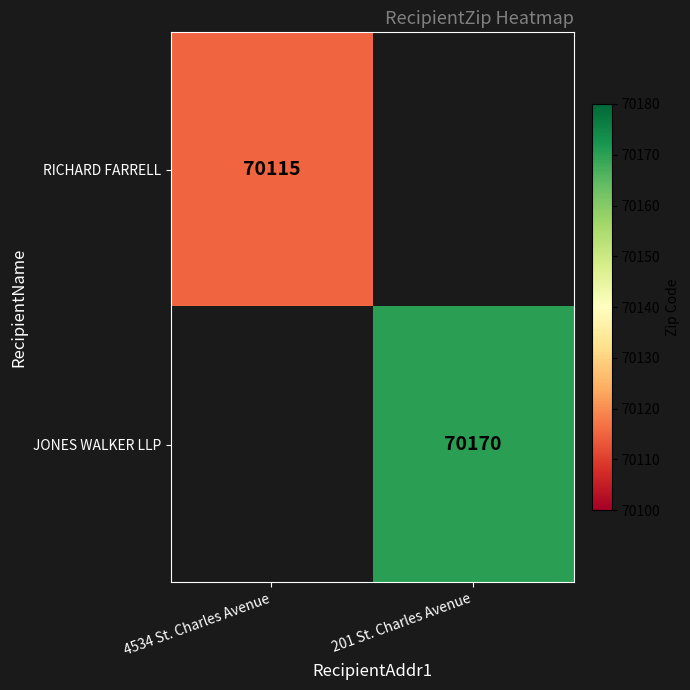

At how many categories does at least one series exceed 70136?

1